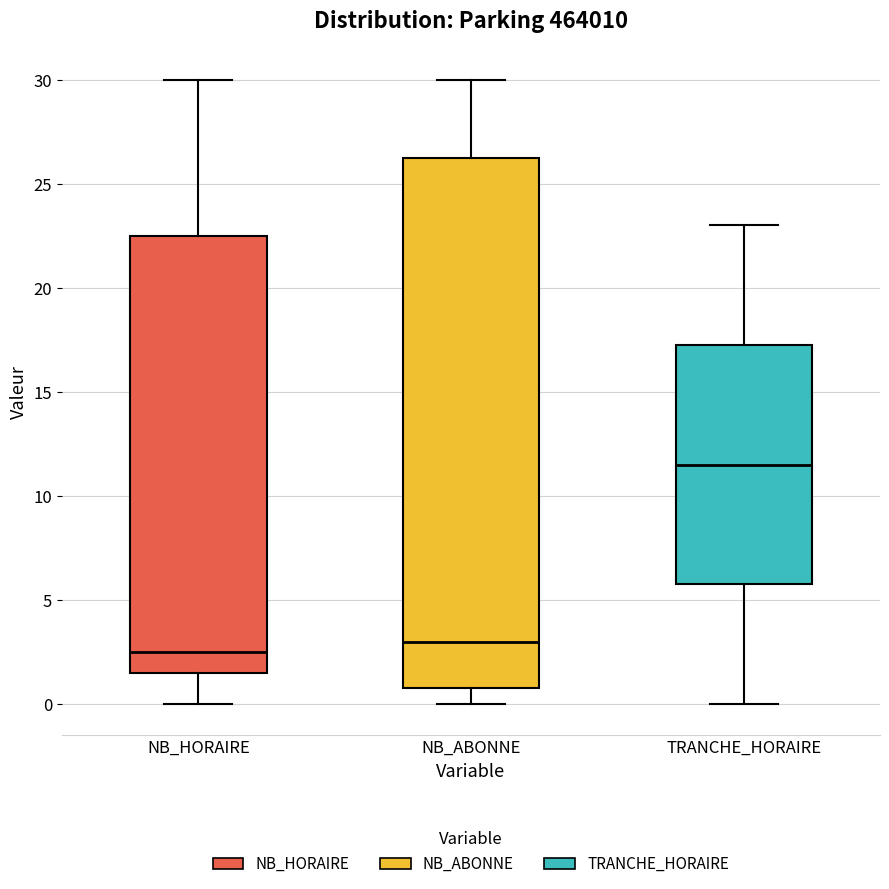

Which box has the highest median line?

TRANCHE_HORAIRE